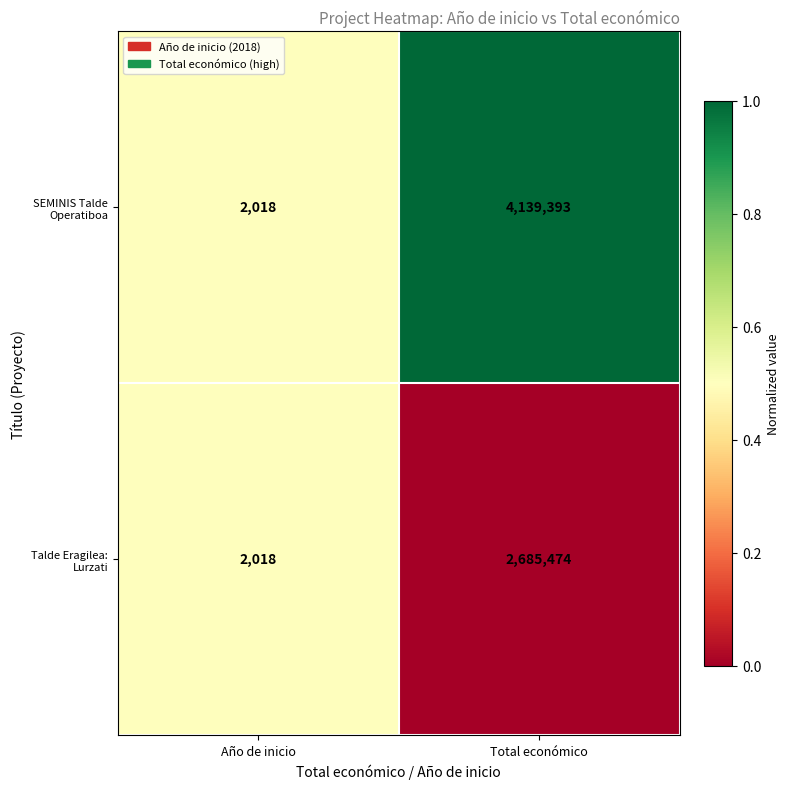

The value of Talde Eragilea: Lurzati at Total económico is 2685474. True or false?

True